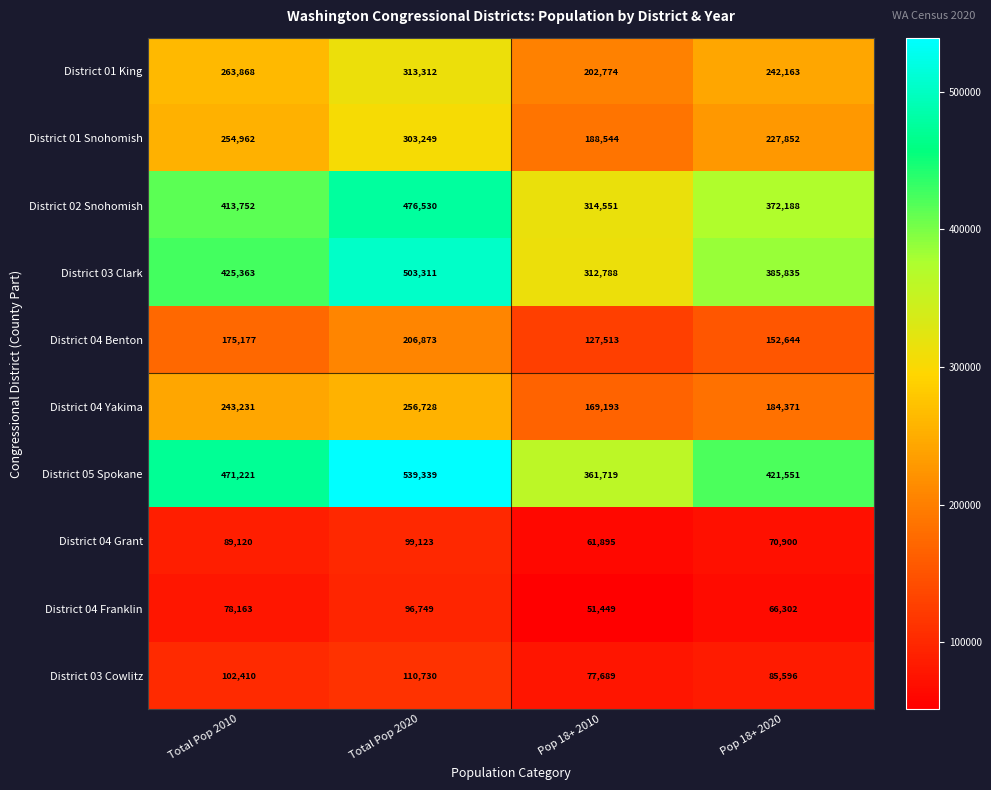

Is it true that District 04 Benton equals 83311 at Pop 18+ 2020?

False